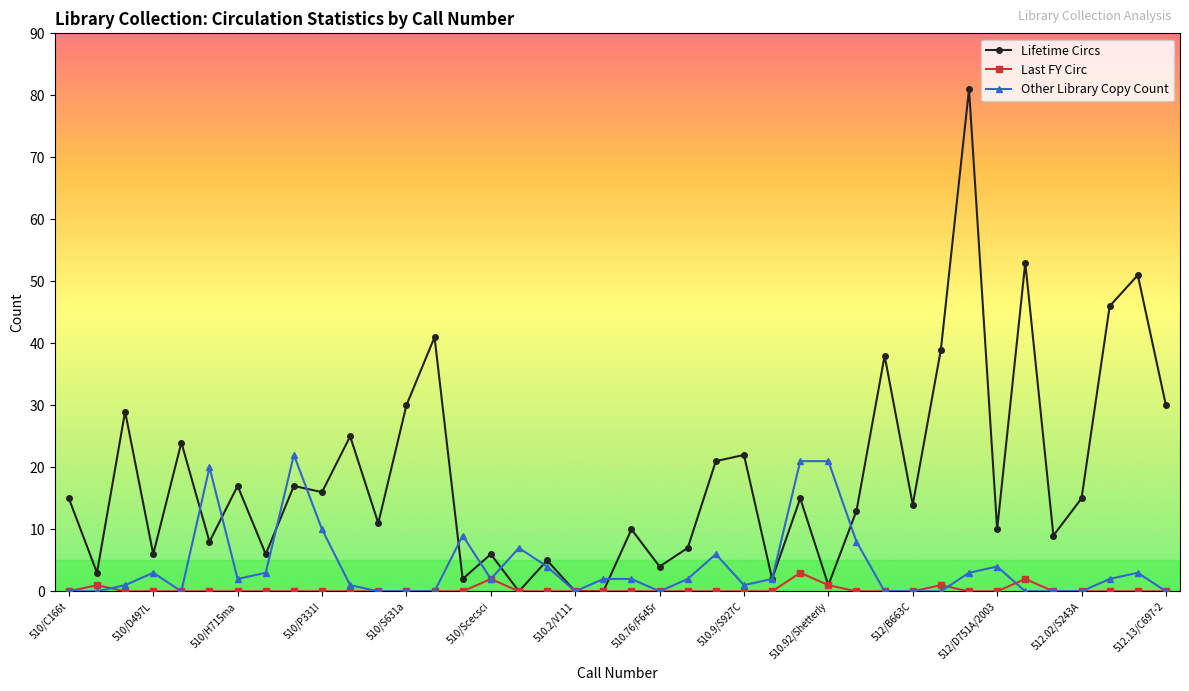

Which series has the widest spread of values?

Lifetime Circs